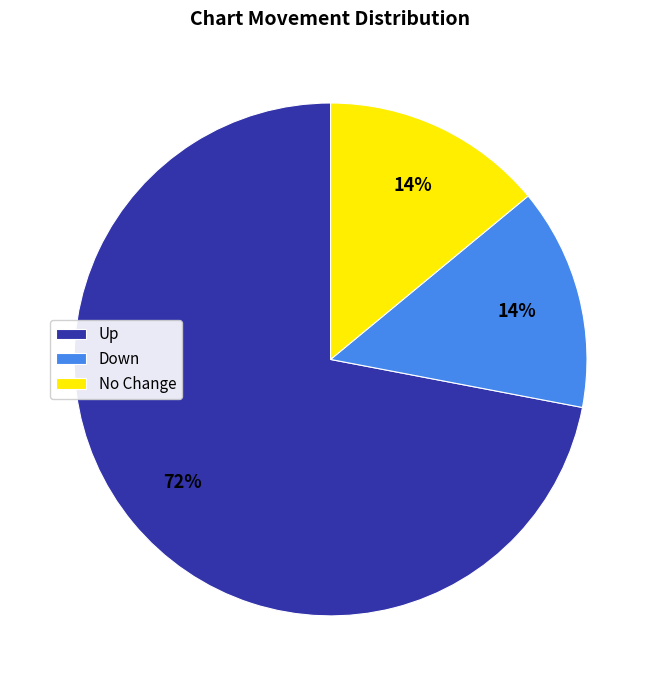

Which slice is the largest?

Up